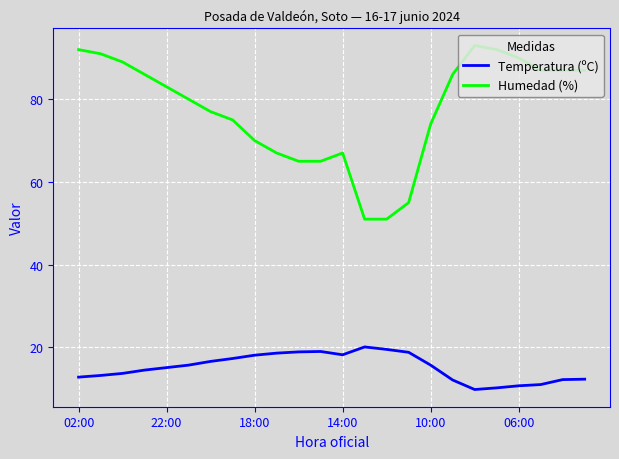

Which series has the largest total across all categories?

Humedad (%)